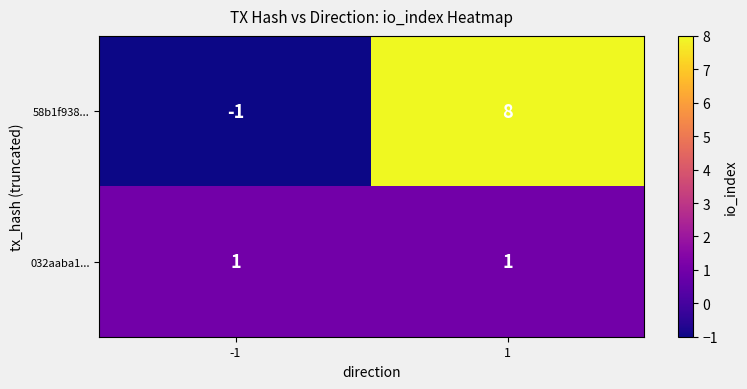

What is the difference between the highest and lowest values at -1?

2